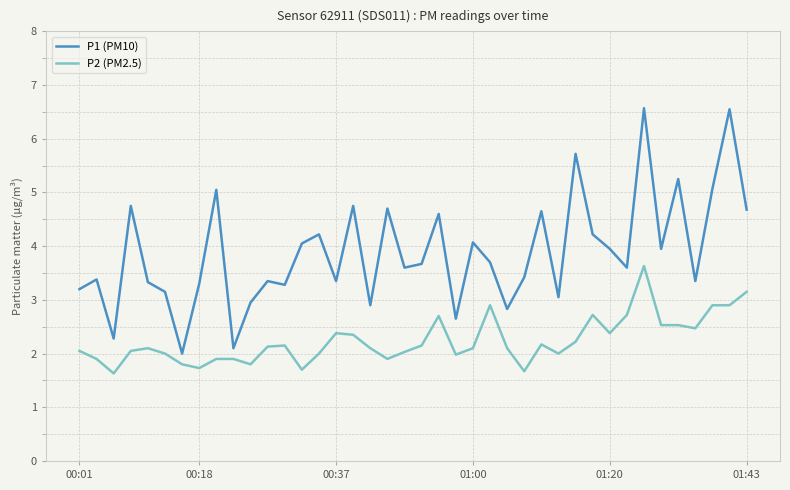

True or false: P2 (PM2.5) and P1 (PM10) cross at least once.

False